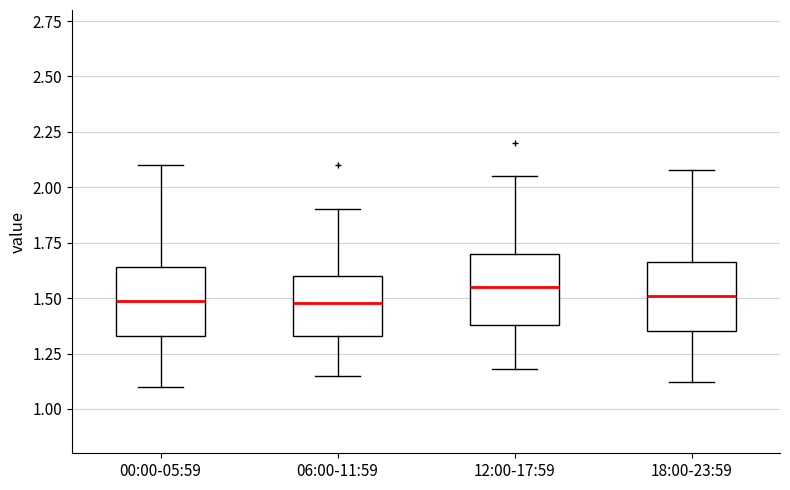

Where does the upper whisker of the box for 00:00-05:59 end on the y-axis? The values are not printed on the chart, so give them approximately, as read against the axis.

2.10